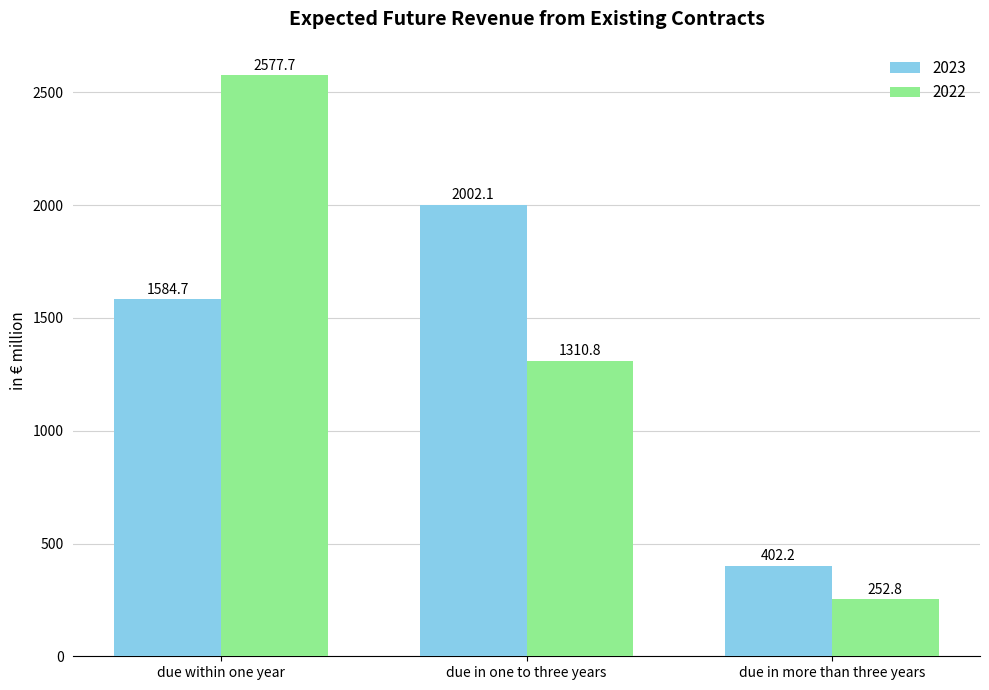

True or false: 2023 has a value of 1584.7 at due within one year.

True